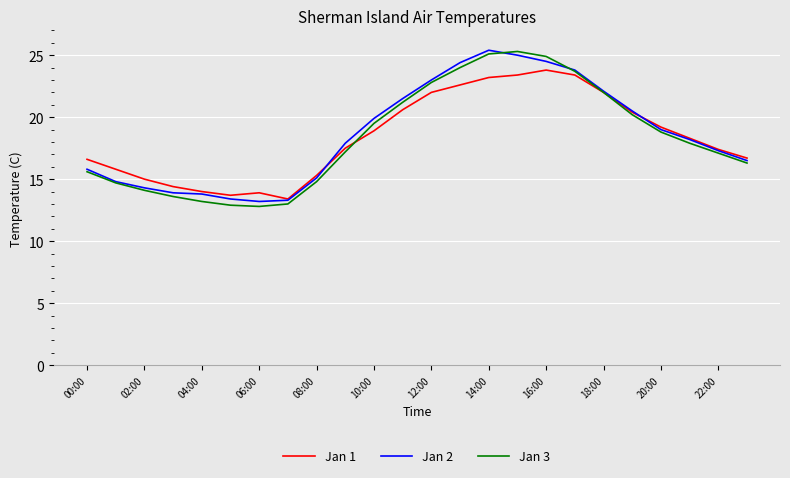

What is the greatest value displayed?

25.4